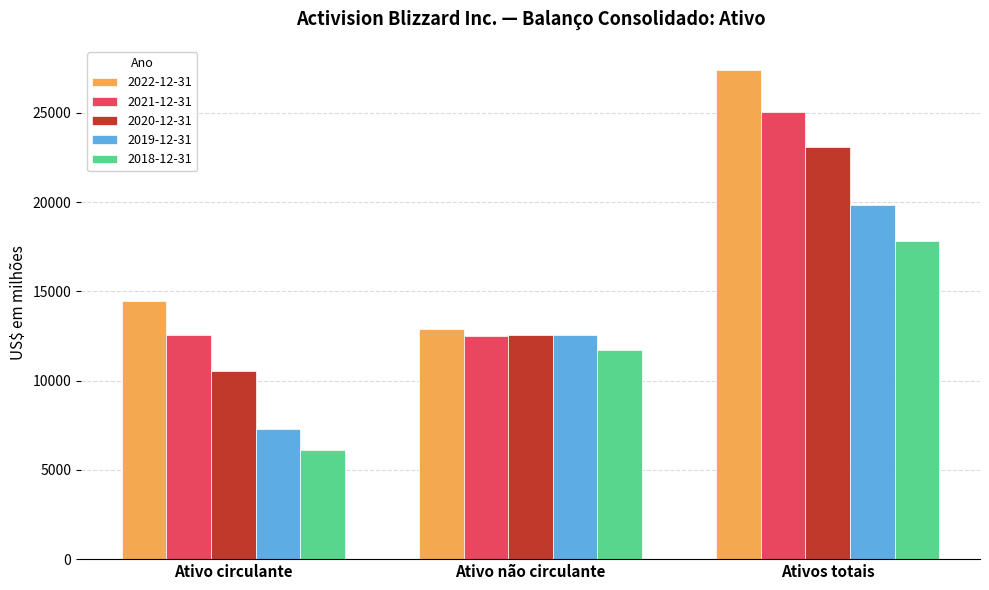

What is the label of the 2nd bar from the right?

Ativo não circulante